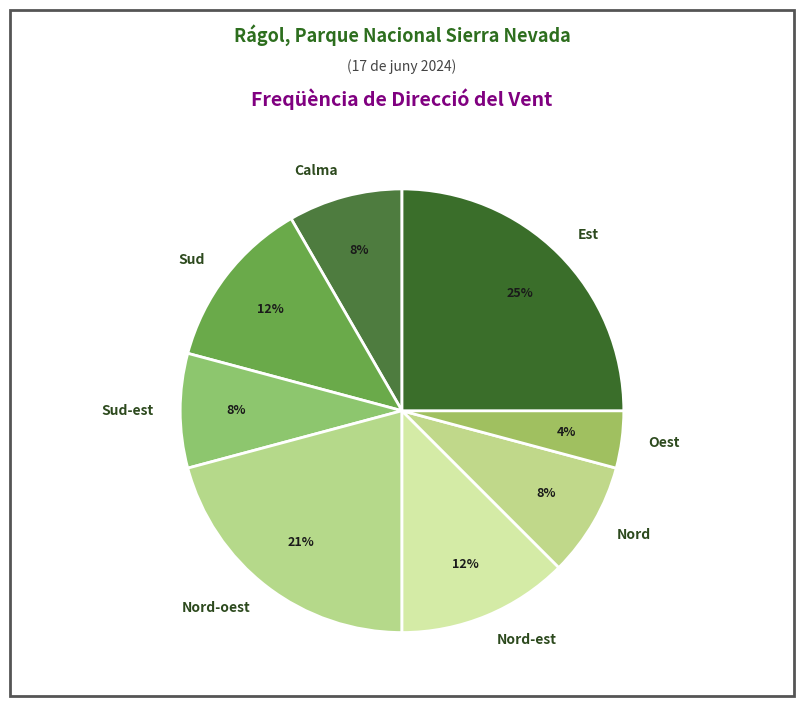

To the nearest percent, what portion does Nord represent?

8%